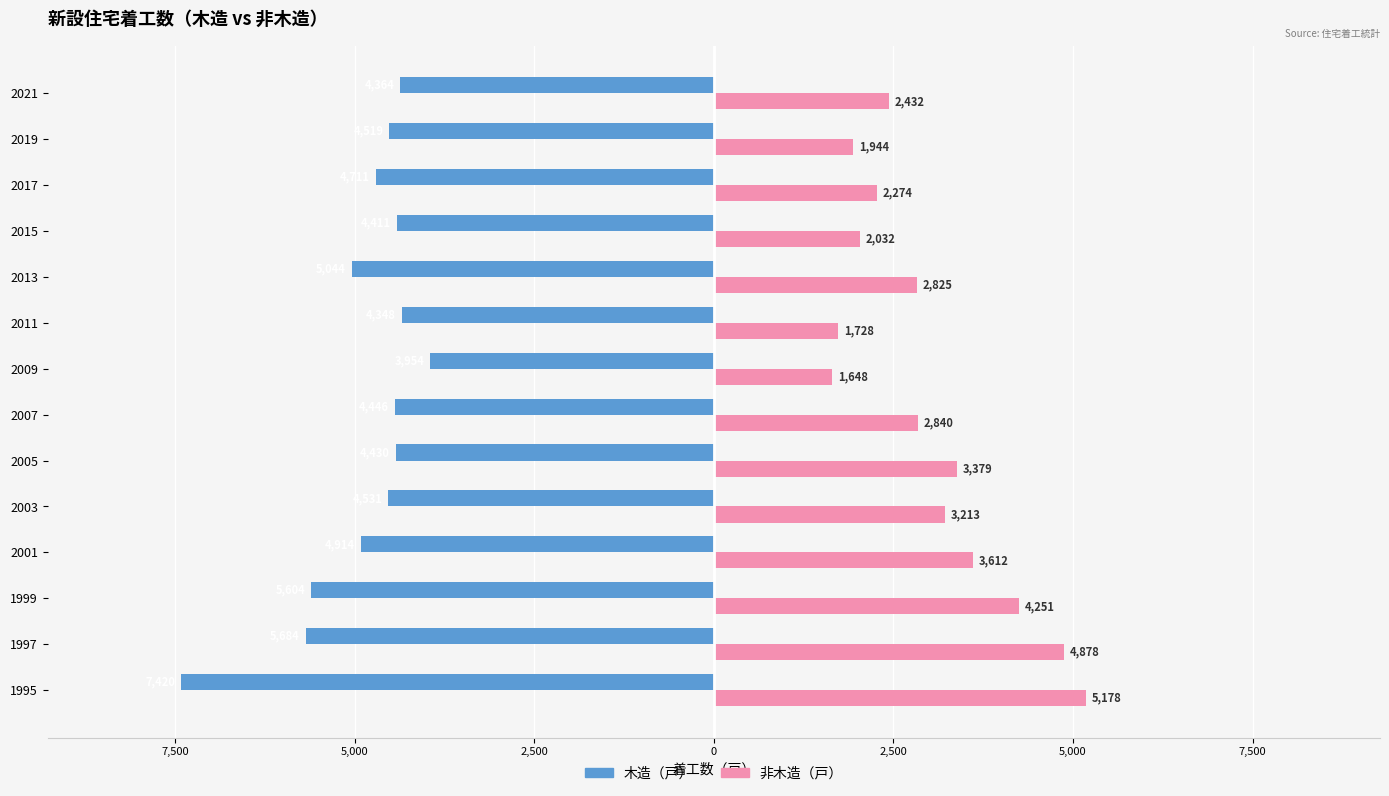

What are all the series names shown in the legend?

木造（戸）, 非木造（戸）